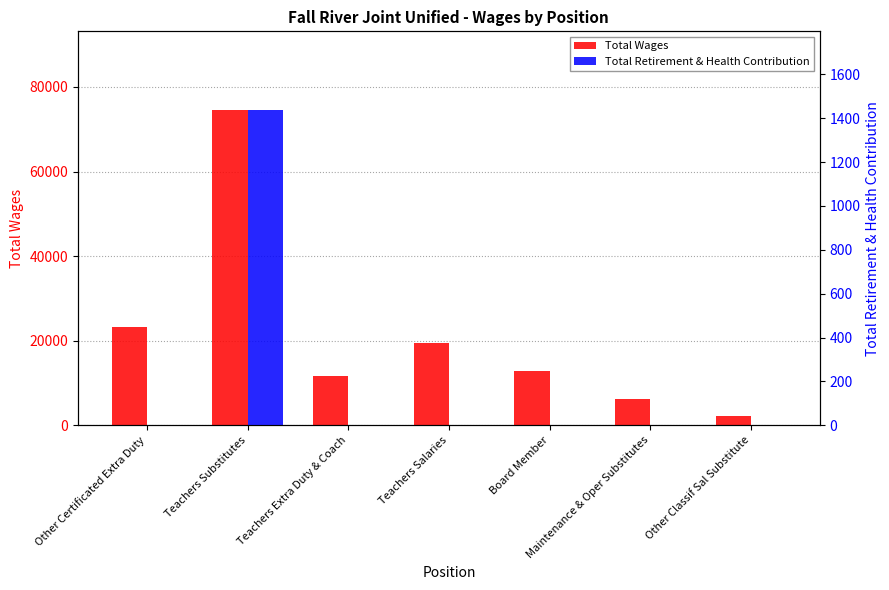

How many values in the Total Wages series are below 12750?

3